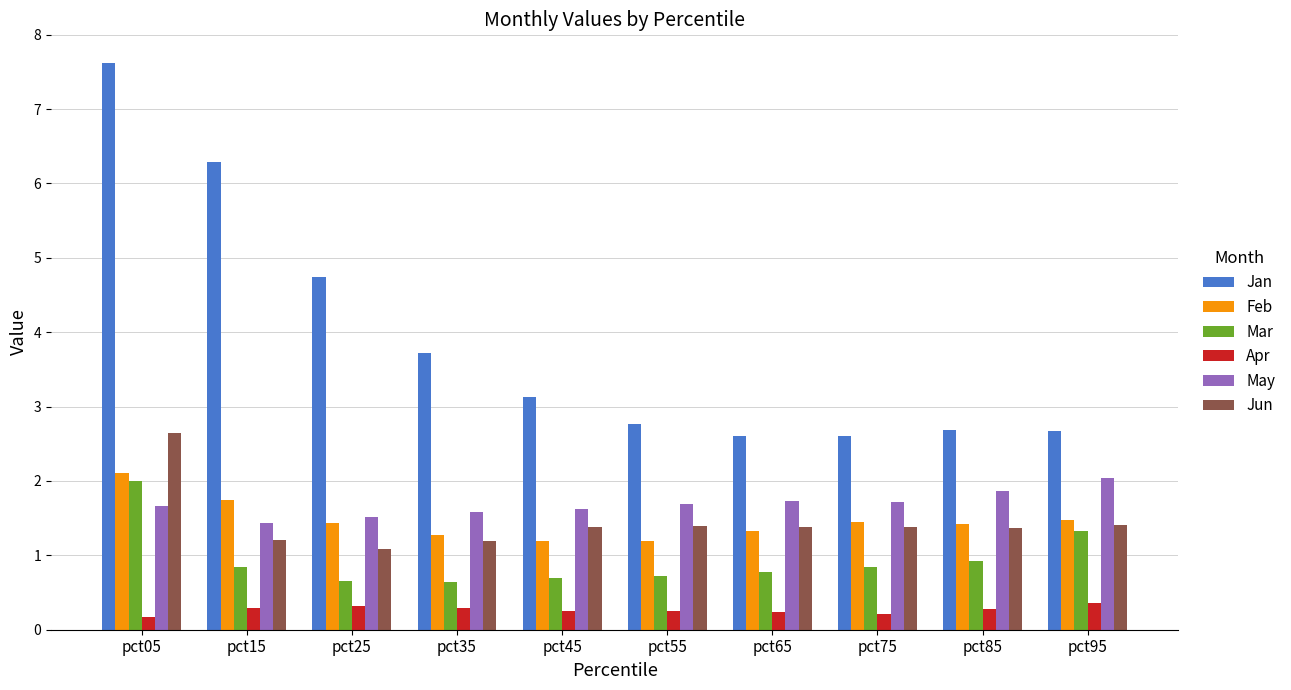

Is the value of Mar at pct35 greater than the value of Jun at pct85?

No